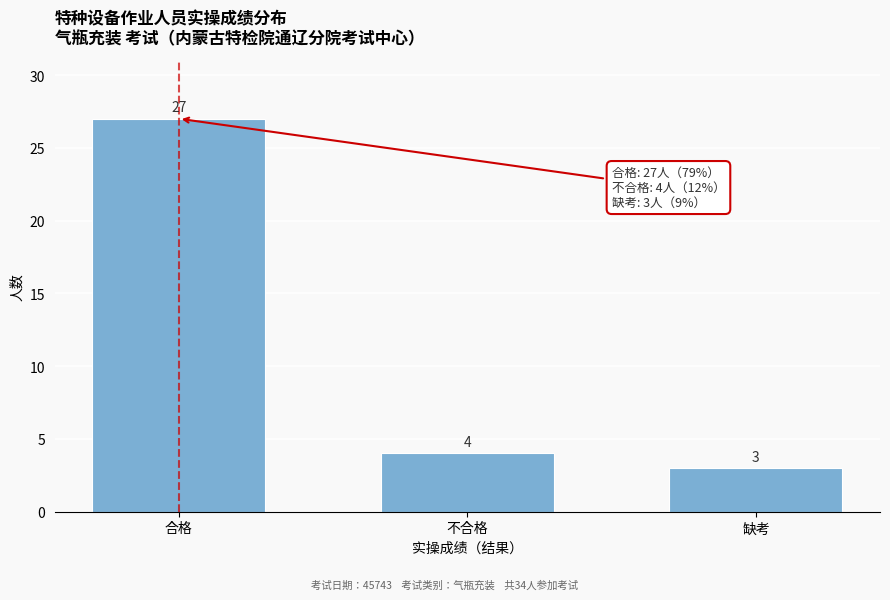

Reading right to left, transcribe all the data shown in this chart.

缺考=3	不合格=4	合格=27